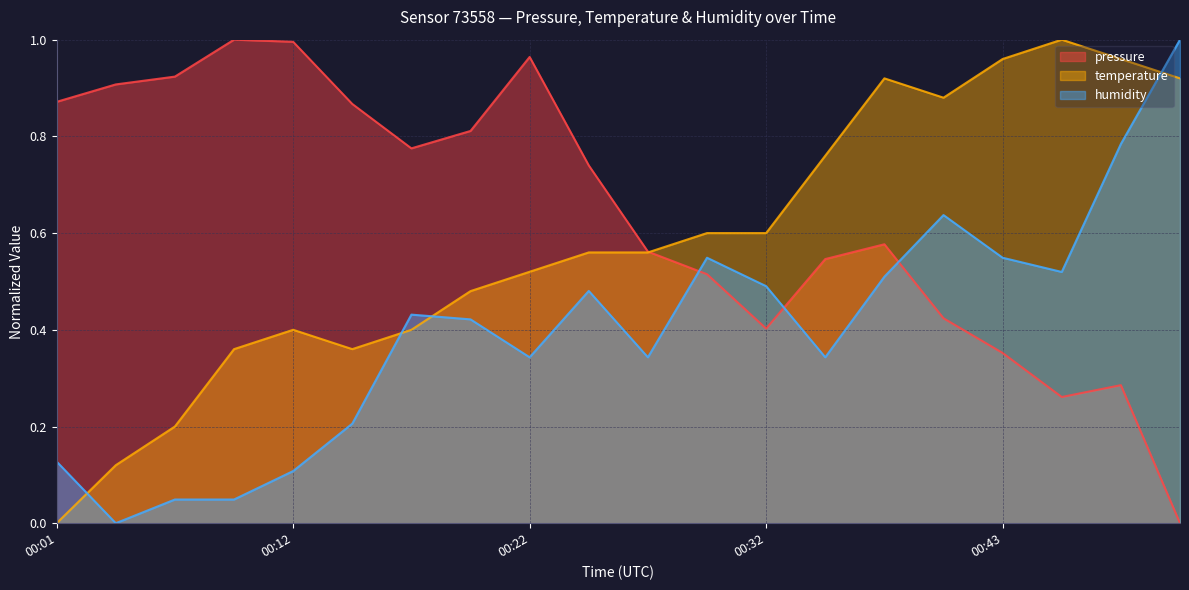

How many intersections are there between pressure and humidity?

3